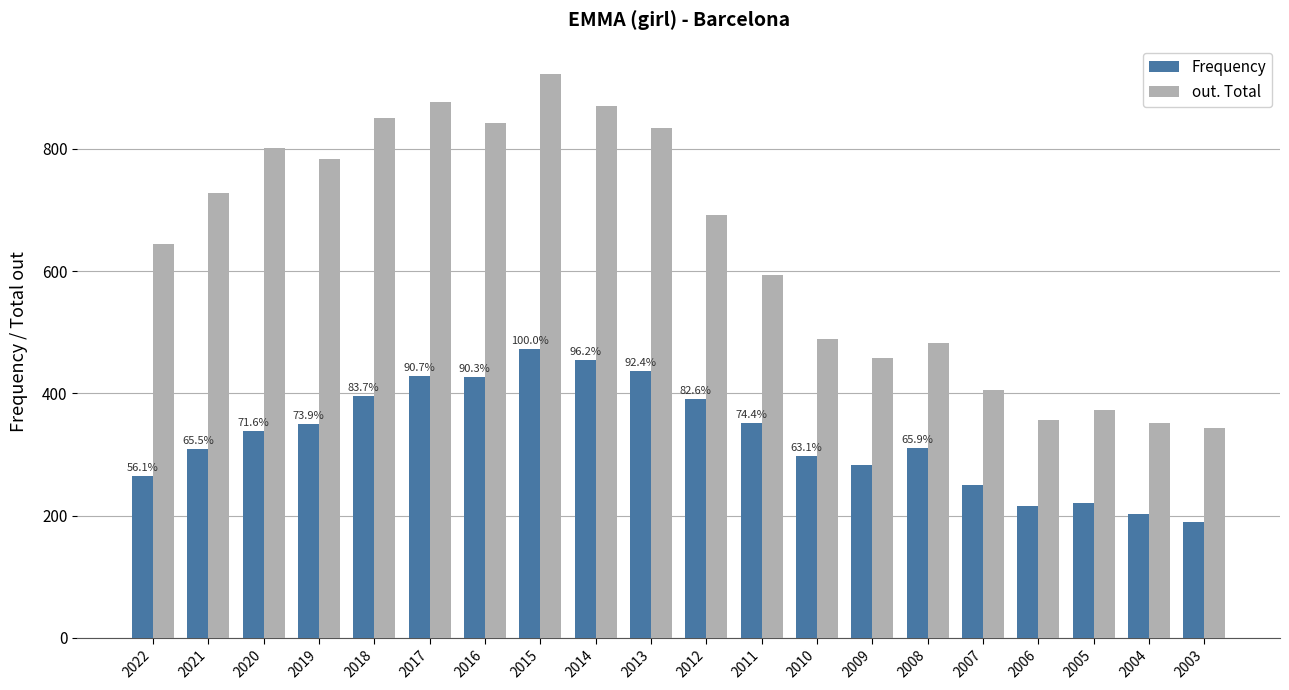

What is the value of the Frequency bar at the 13th from the left?

298